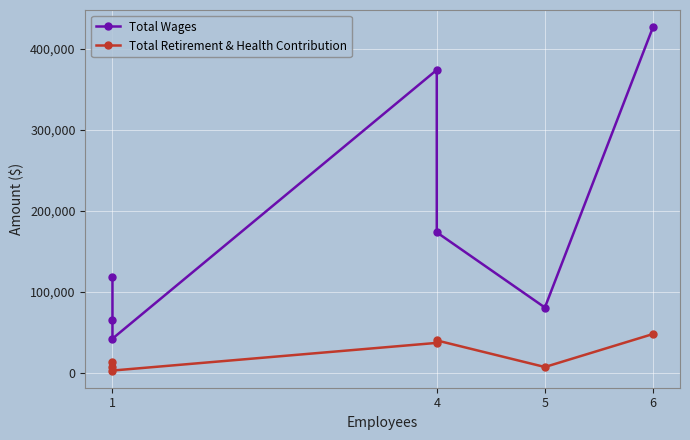

Is the value of Total Retirement & Health Contribution at 6 greater than the value of Total Wages at 4?

No